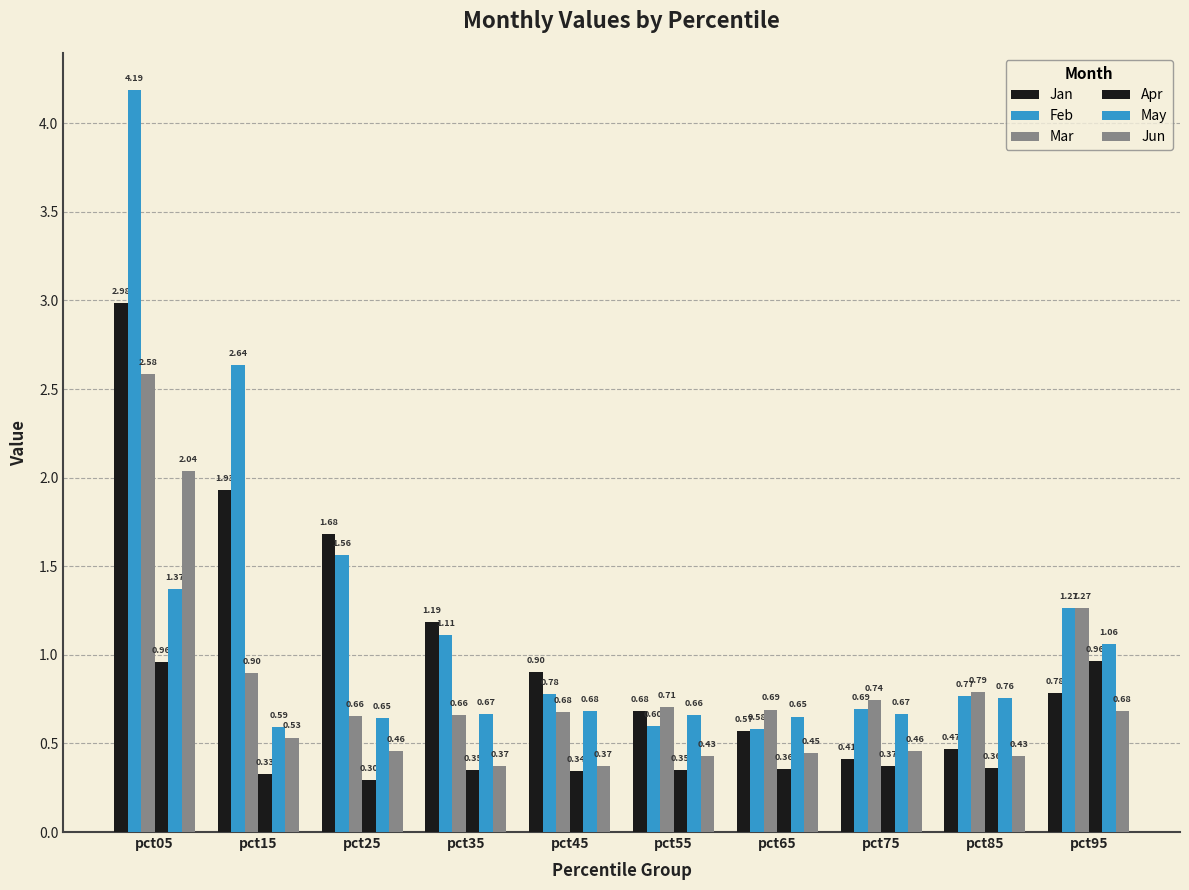

The value of Feb at pct55 is 0.6. True or false?

True